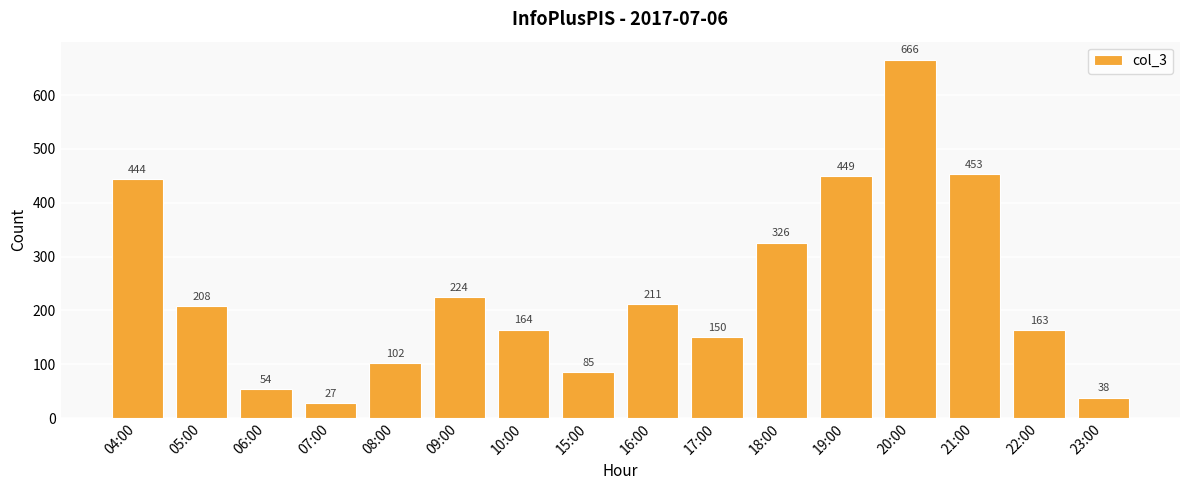

Which has a higher value, 08:00 or 05:00?

05:00